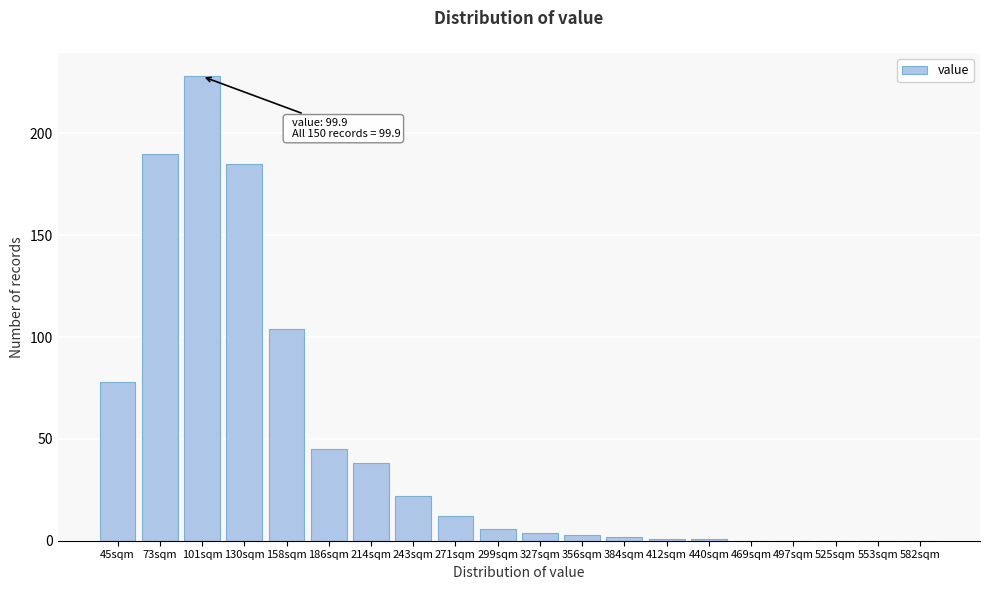

Reading left to right, transcribe all the data shown in this chart.

45sqm=78	73sqm=190	101sqm=228	130sqm=185	158sqm=104	186sqm=45	214sqm=38	243sqm=22	271sqm=12	299sqm=6	327sqm=4	356sqm=3	384sqm=2	412sqm=1	440sqm=1	469sqm=0	497sqm=0	525sqm=0	553sqm=0	582sqm=0